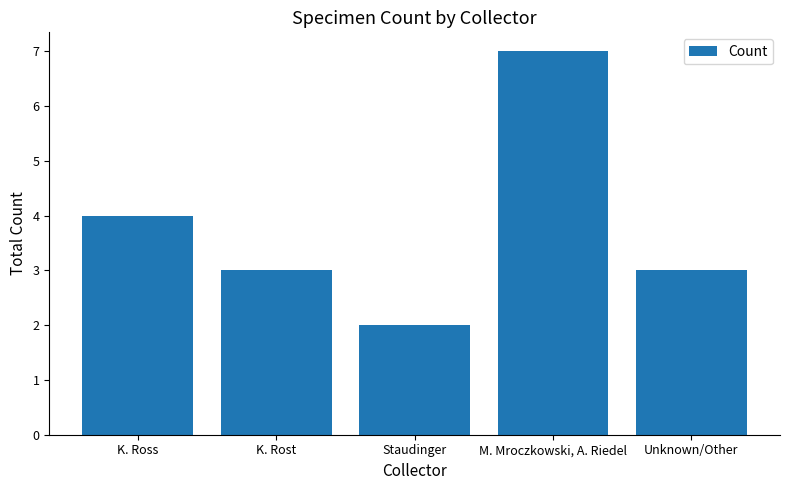

Count the values in the range 3 to 4.

3